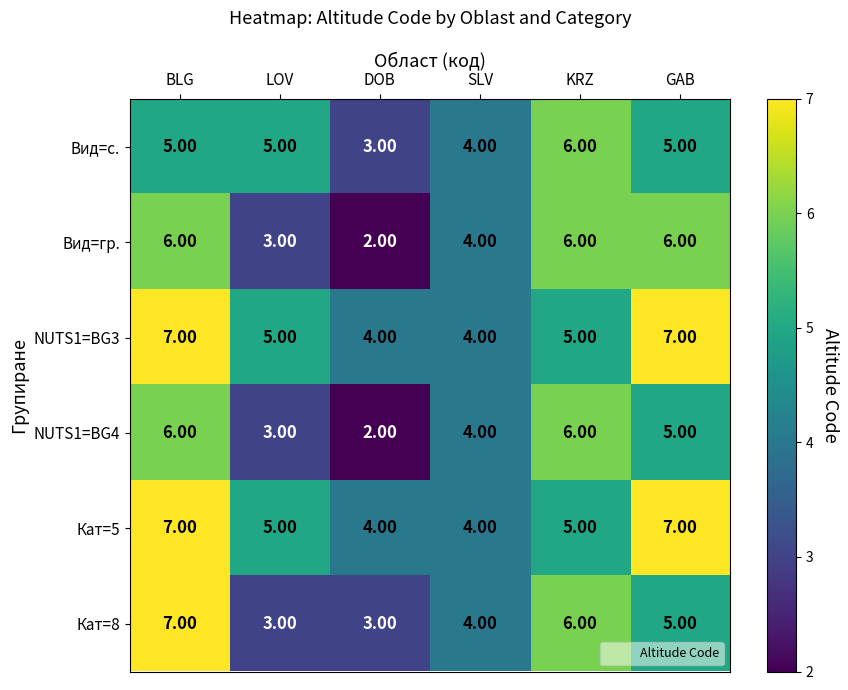

What is the difference between the maximum and second lowest values in the Вид=гр. series?

3